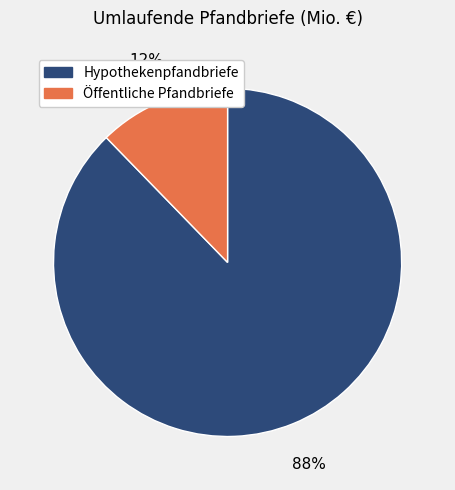

Is there any slice that represents more than half of the pie?

Yes